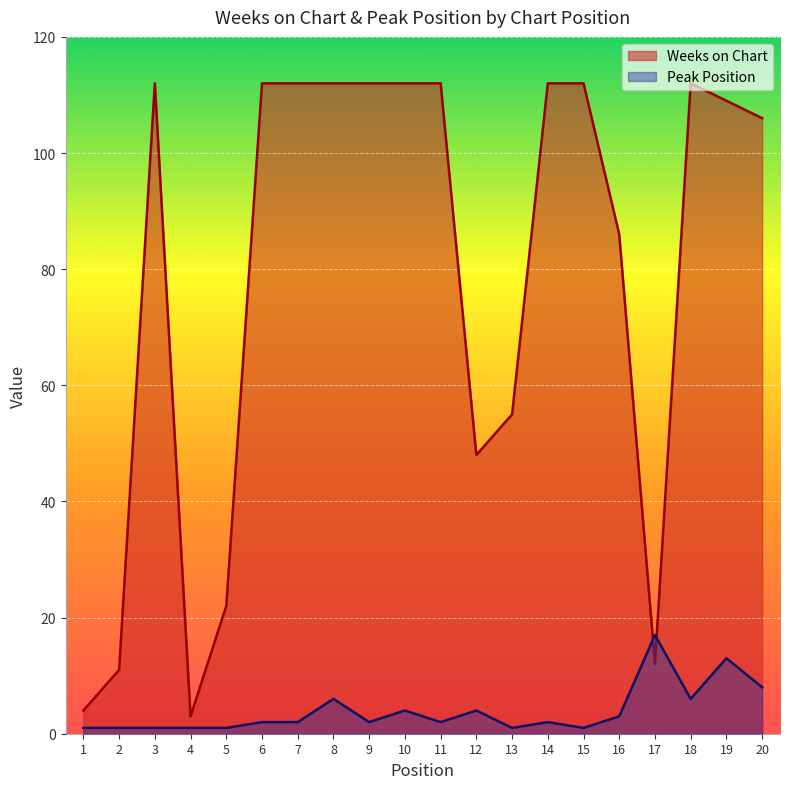

Which series ends up on top after the final intersection of Peak Position and Weeks on Chart?

Weeks on Chart